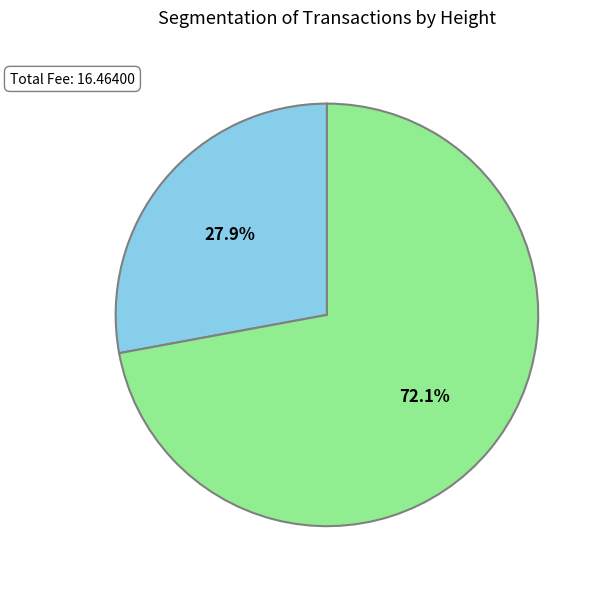

Is there a majority slice in this chart?

Yes